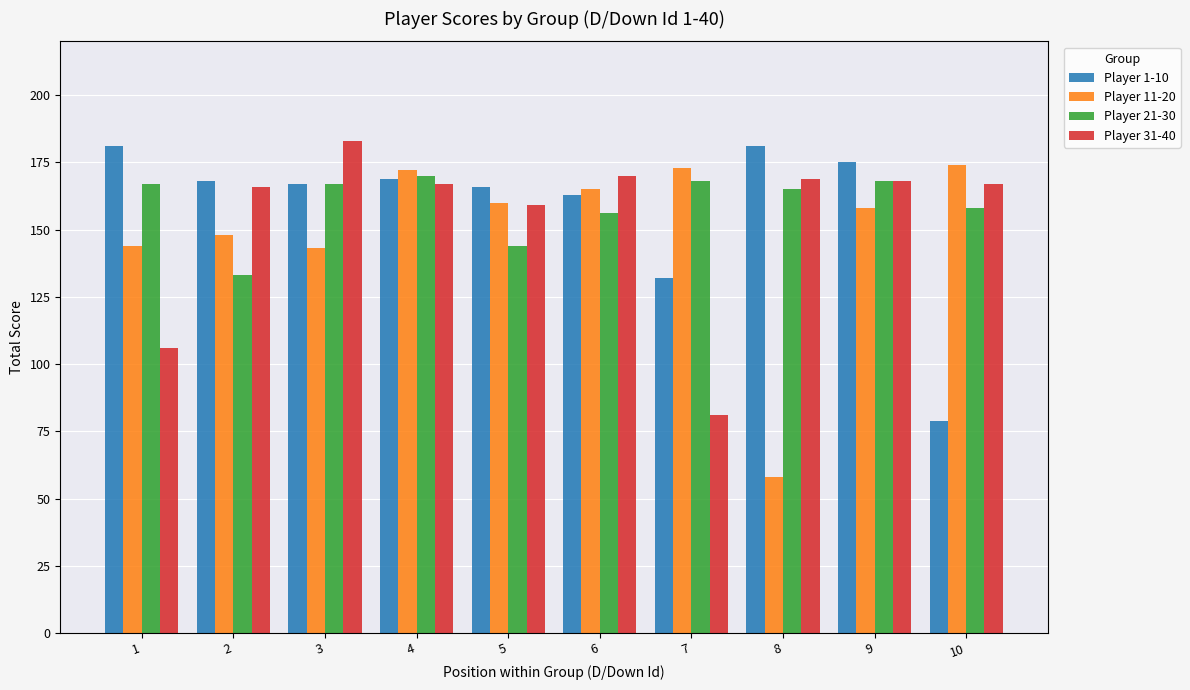

Between 6 and 10, which series saw the biggest shift?

Player 1-10